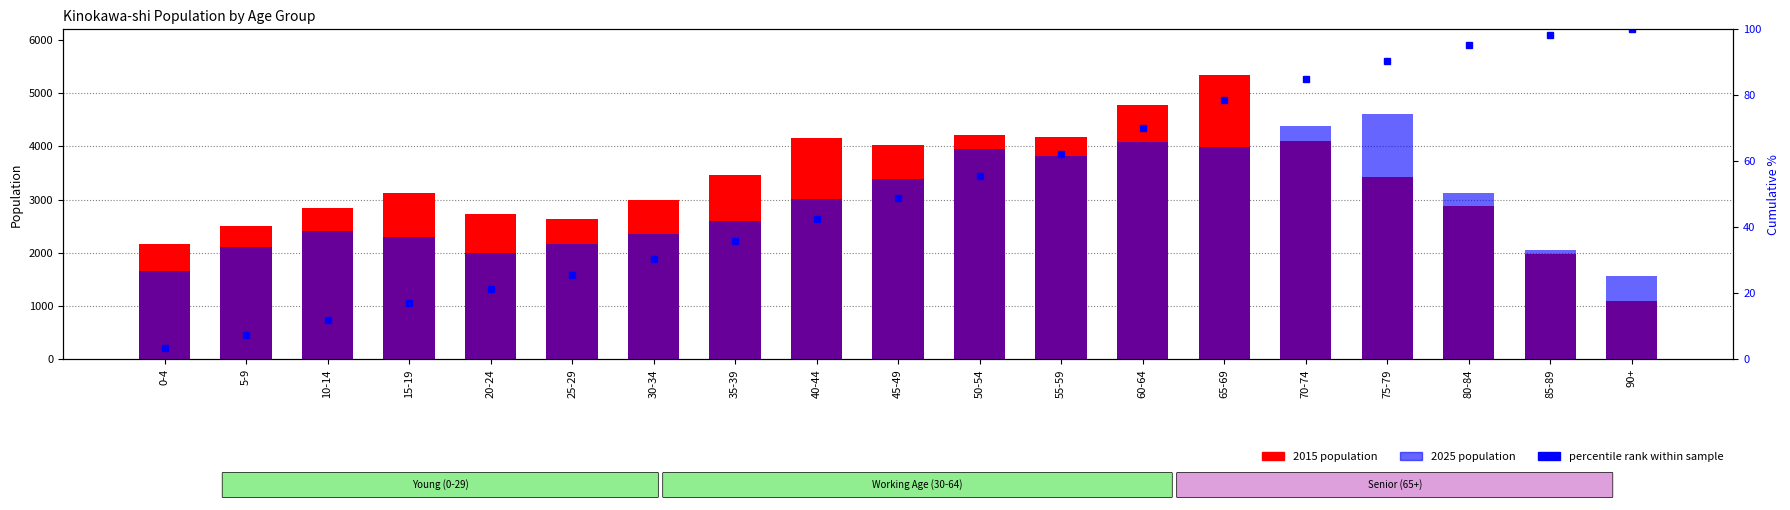

The 2015 population series shows 4037.5 at 25-29. True or false?

False